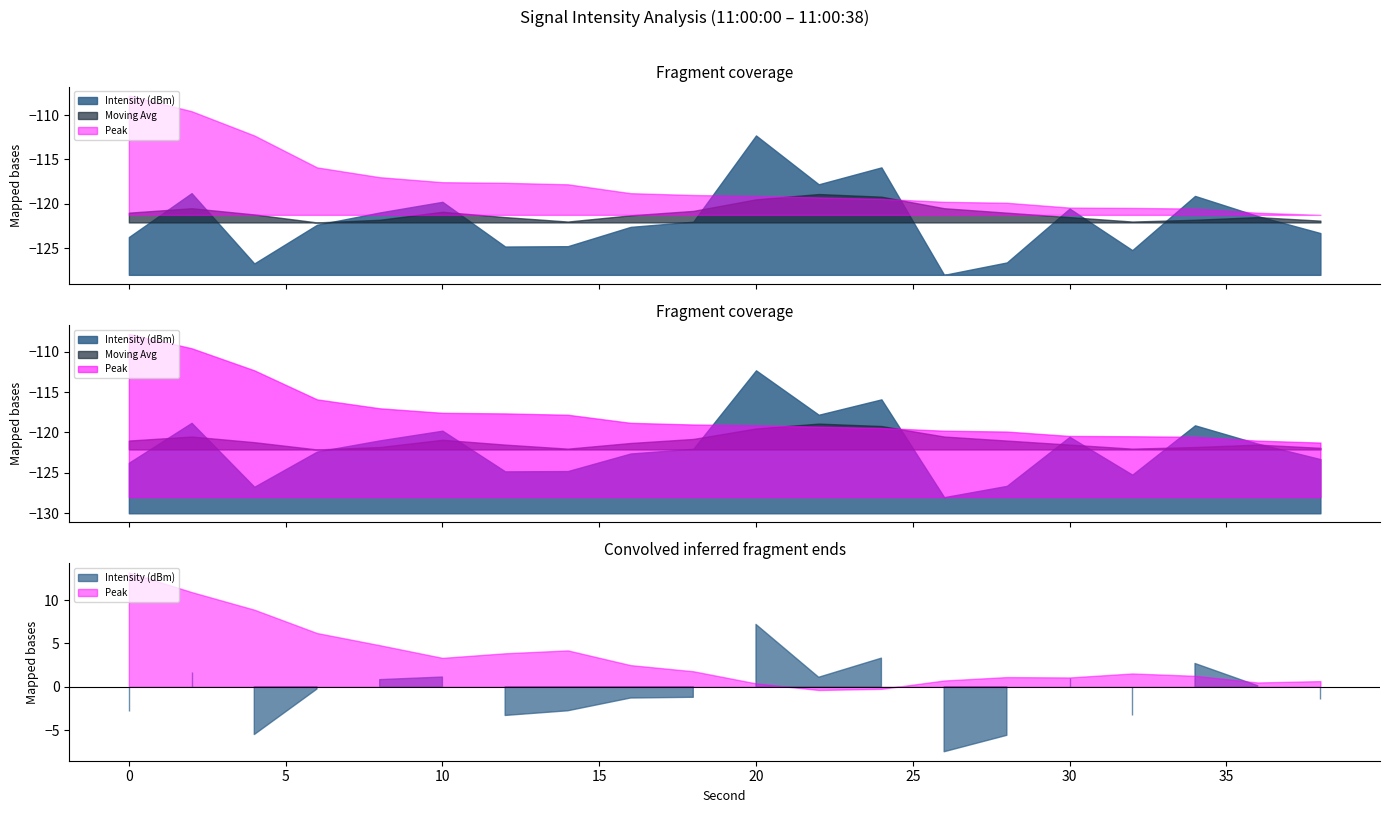

How many values in the Peak series exceed -119?

9